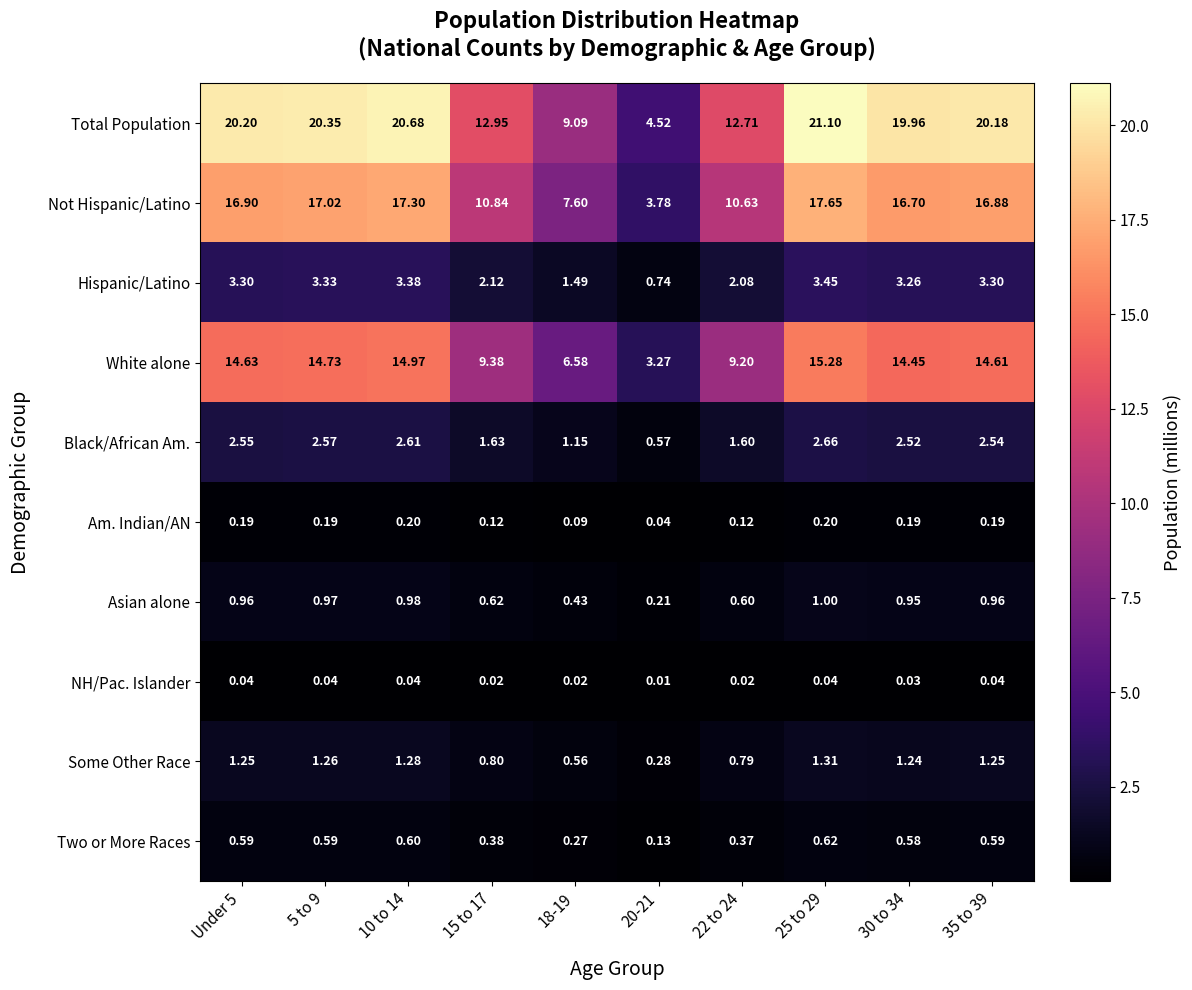

Which label corresponds to the smallest value in the chart?

20-21